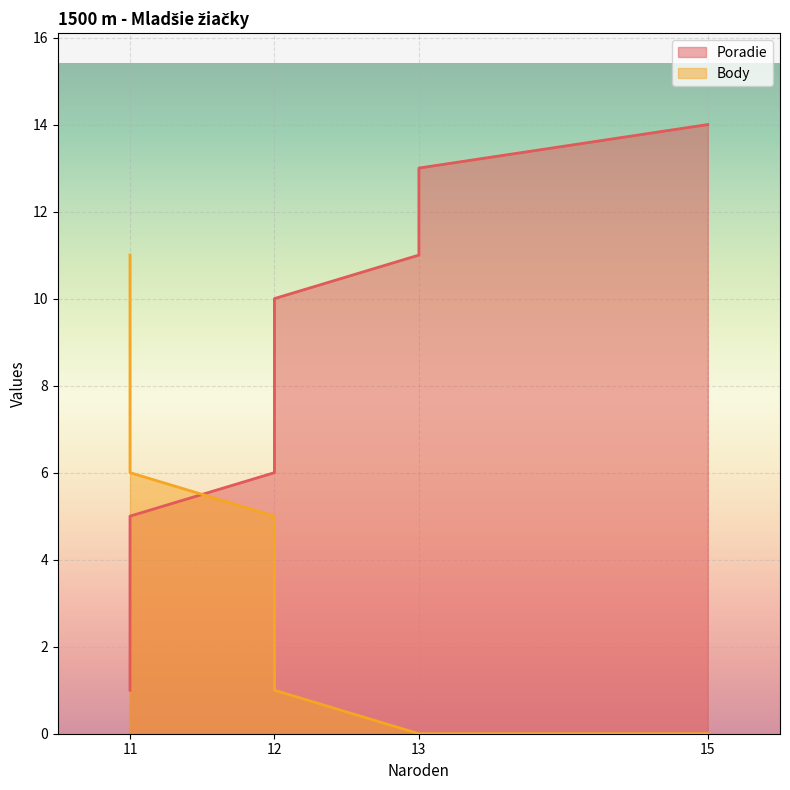

The value of Poradie at 12 is 3. True or false?

False